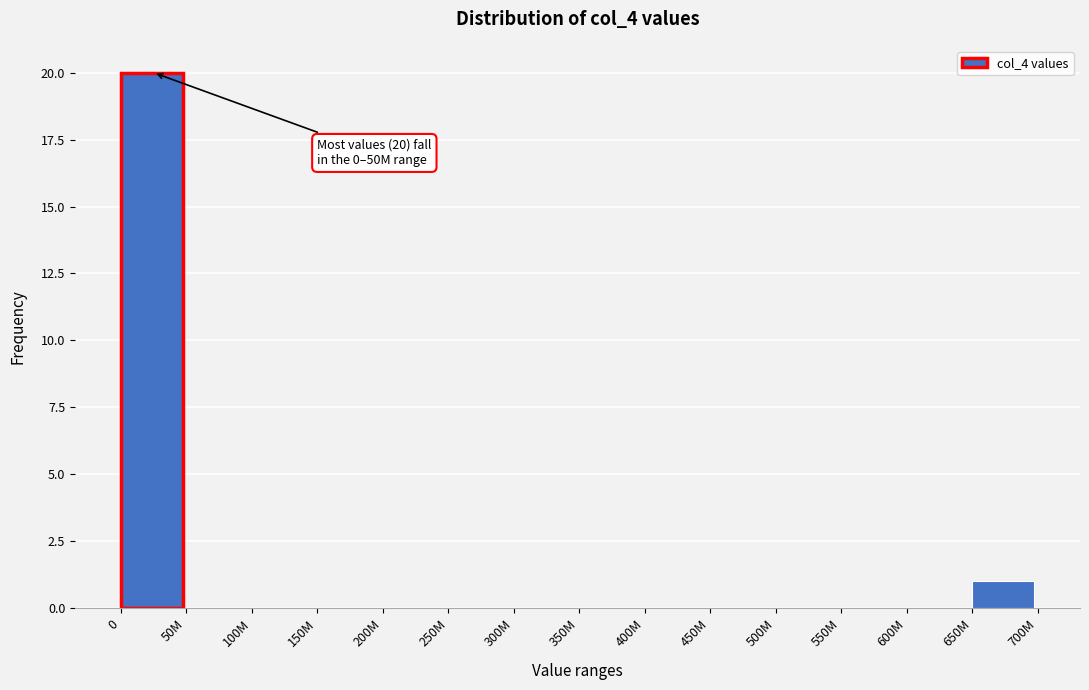

Reading left to right, transcribe all the data shown in this chart.

0=20	50M=0	100M=0	150M=0	200M=0	250M=0	300M=0	350M=0	400M=0	450M=0	500M=0	550M=0	600M=0	650M=1